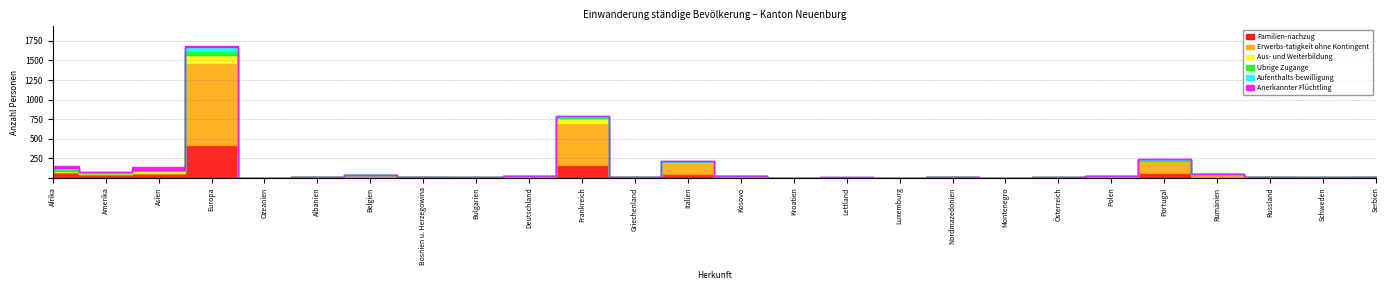

True or false: Aufenthalts-bewilligung has more than 2 interior local peaks.

True